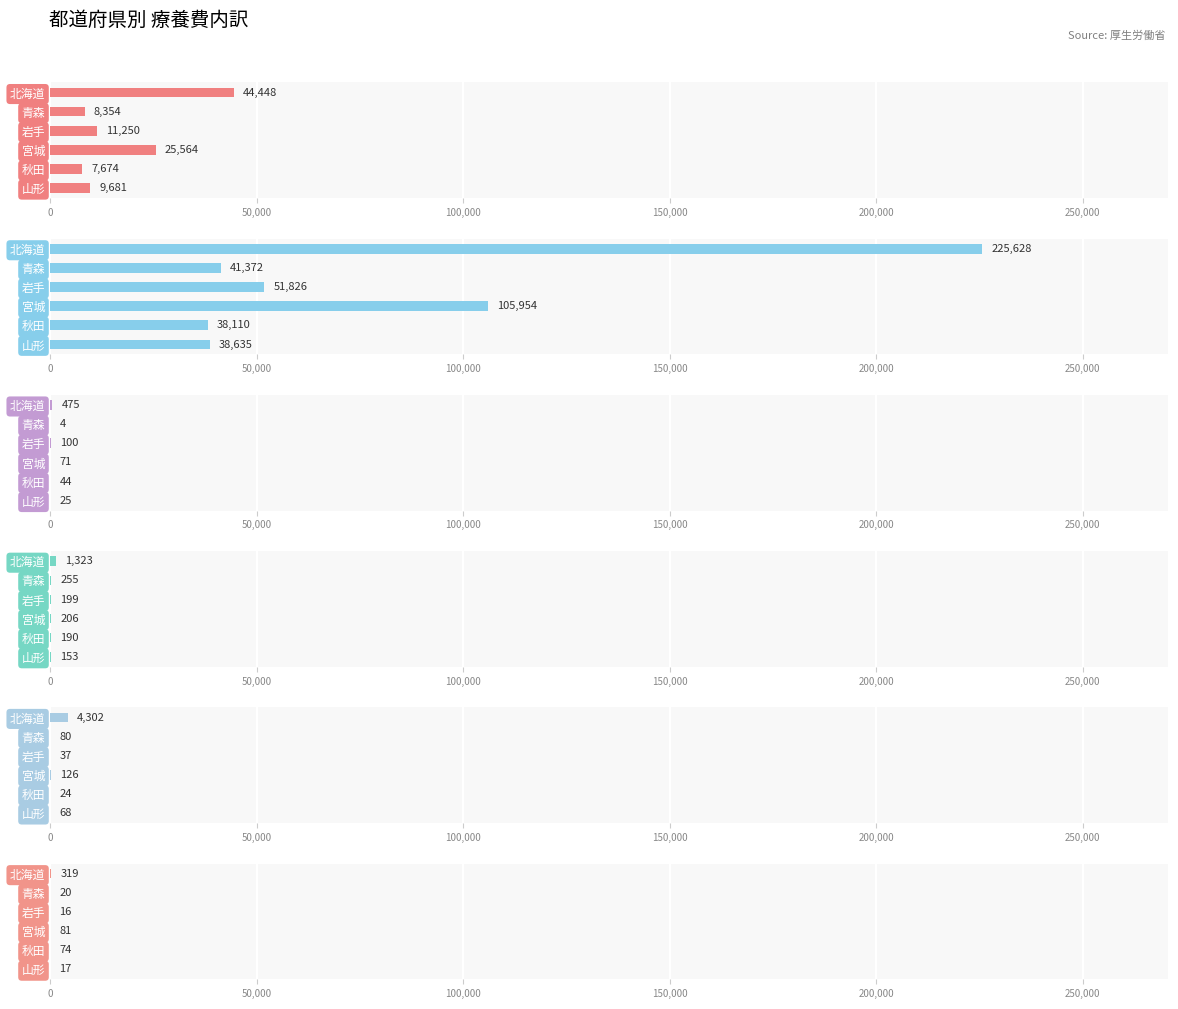

What is the sum of all 計 件数 values?

106971